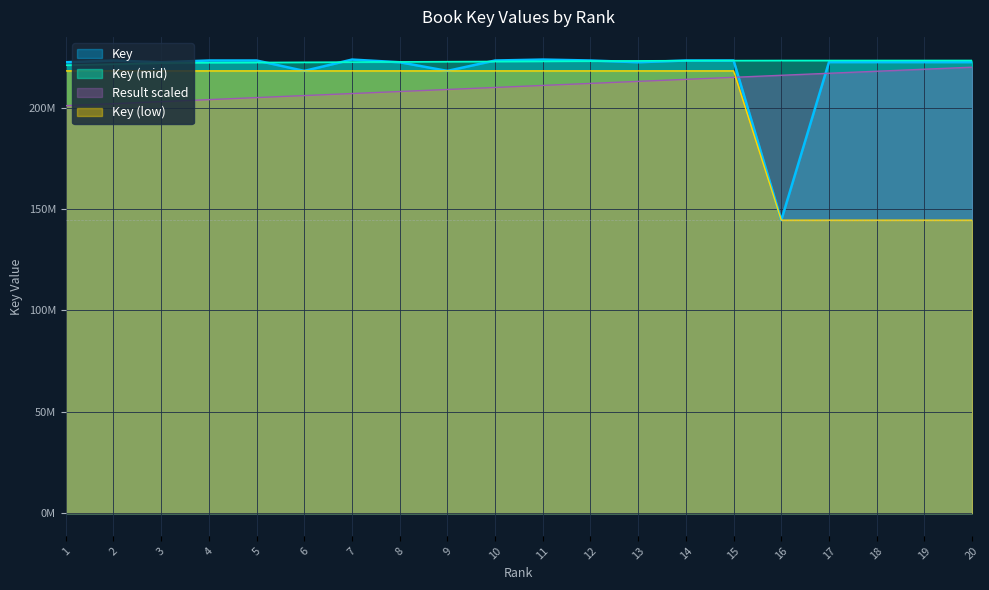

How many lines are shown in the chart?

4